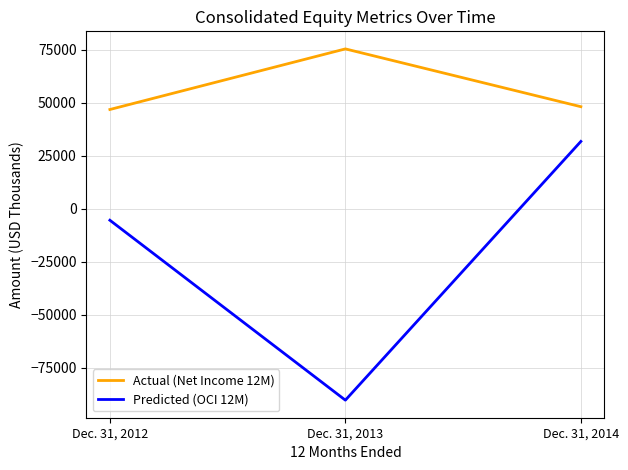

What is the approximate value of Actual (Net Income 12M) at Dec. 31, 2014, to the nearest 100?

48100